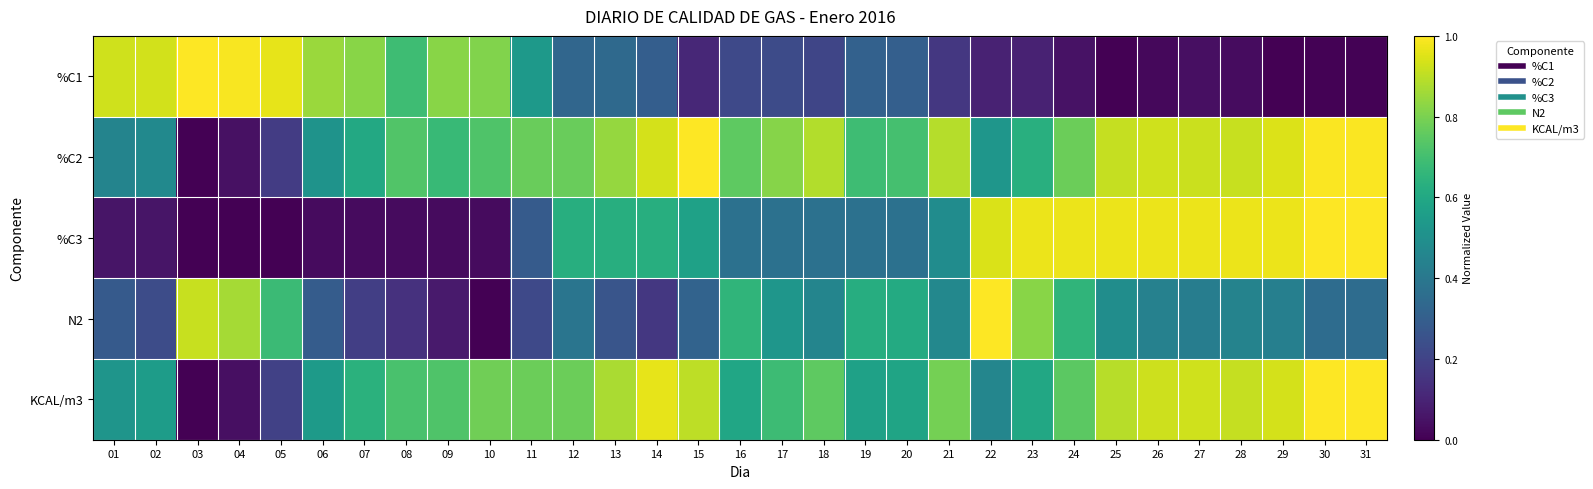

Which category has the lowest value across all series?

25